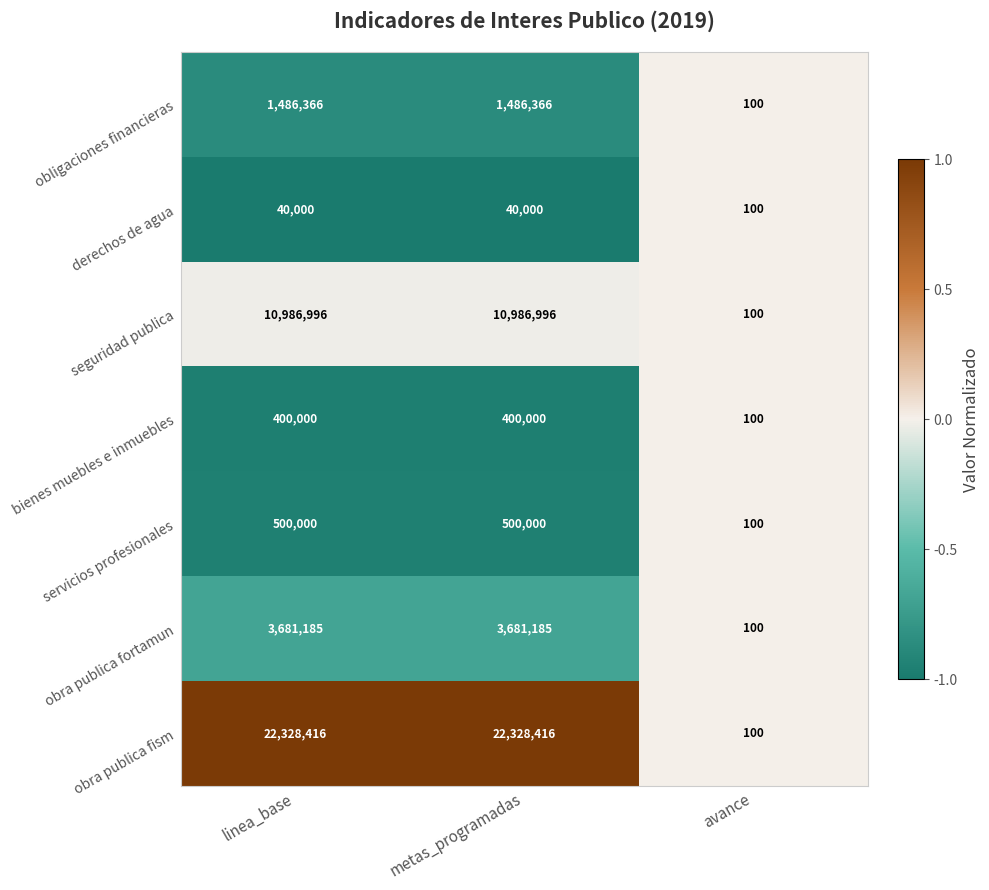

What is the average value of the derechos de agua series?

26700